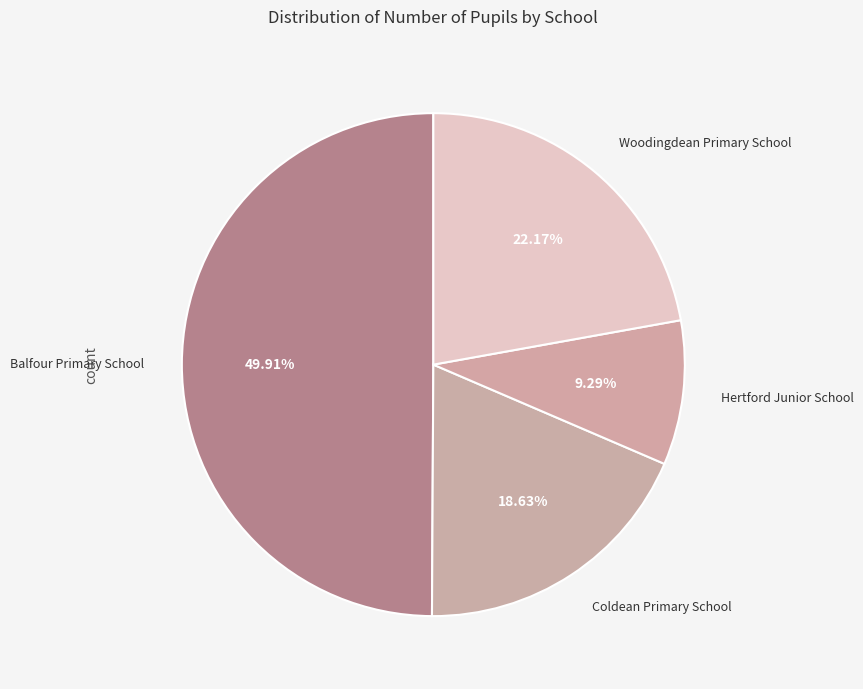

Count the number of slices in the pie.

4